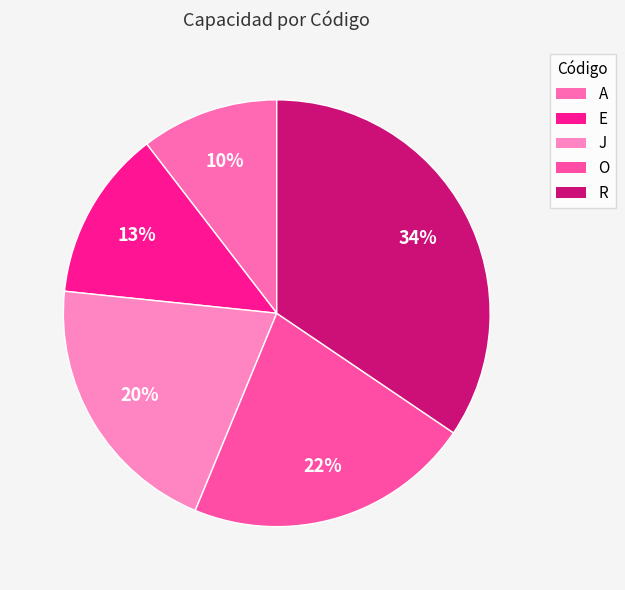

Rank the categories by value from highest to lowest.

R, O, J, E, A